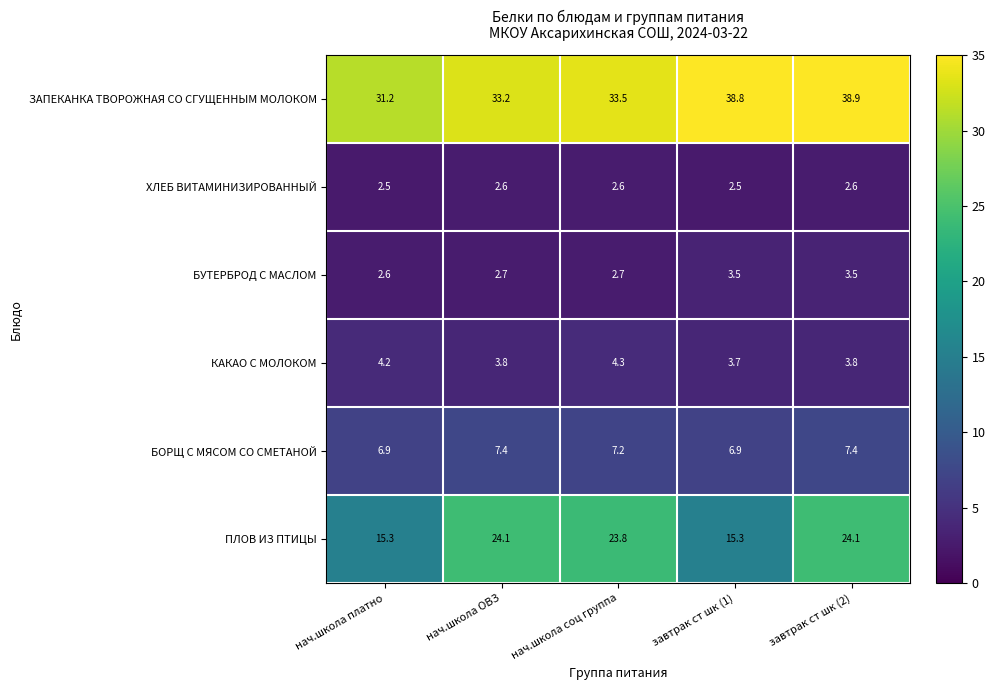

What is the total value across all series at нач.школа платно?

62.7